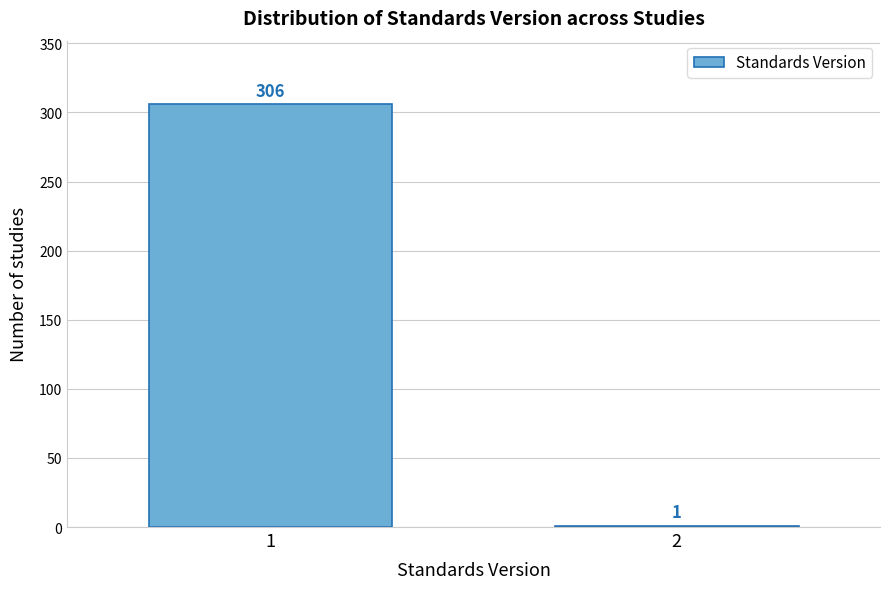

Reading left to right, list all the values displayed in this chart.

1=306	2=1